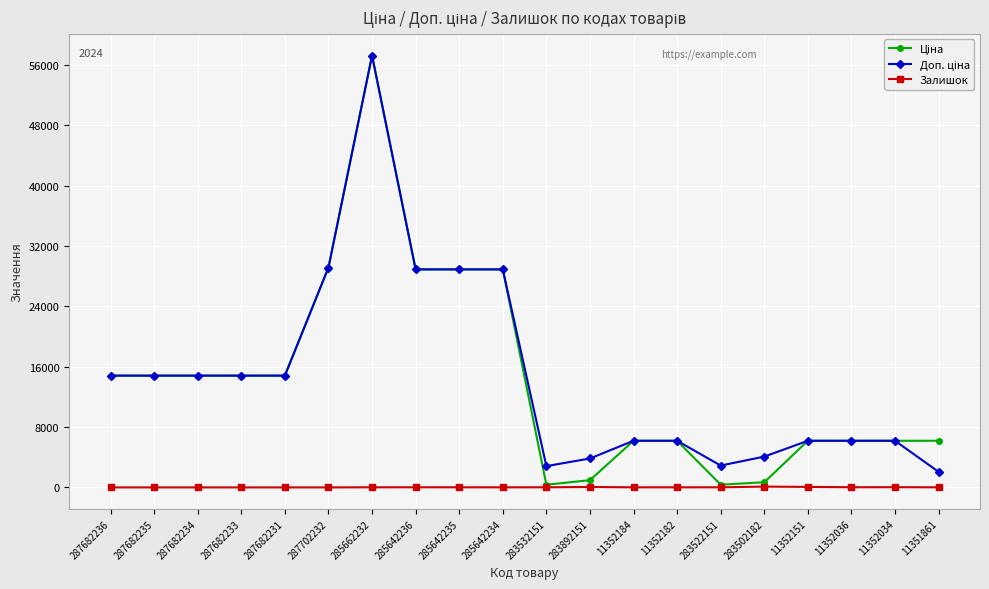

True or false: Залишок has more than 1 interior local peaks.

True